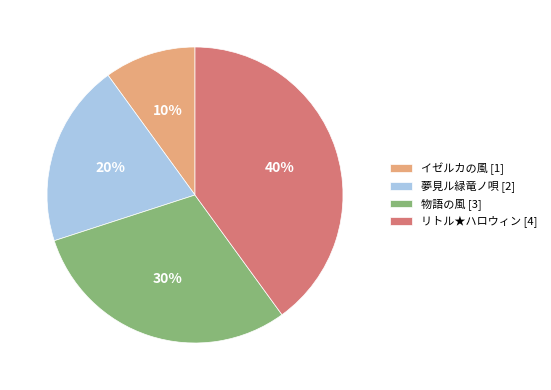

Which has a higher value, 物語の風 [3] or リトル★ハロウィン [4]?

リトル★ハロウィン [4]